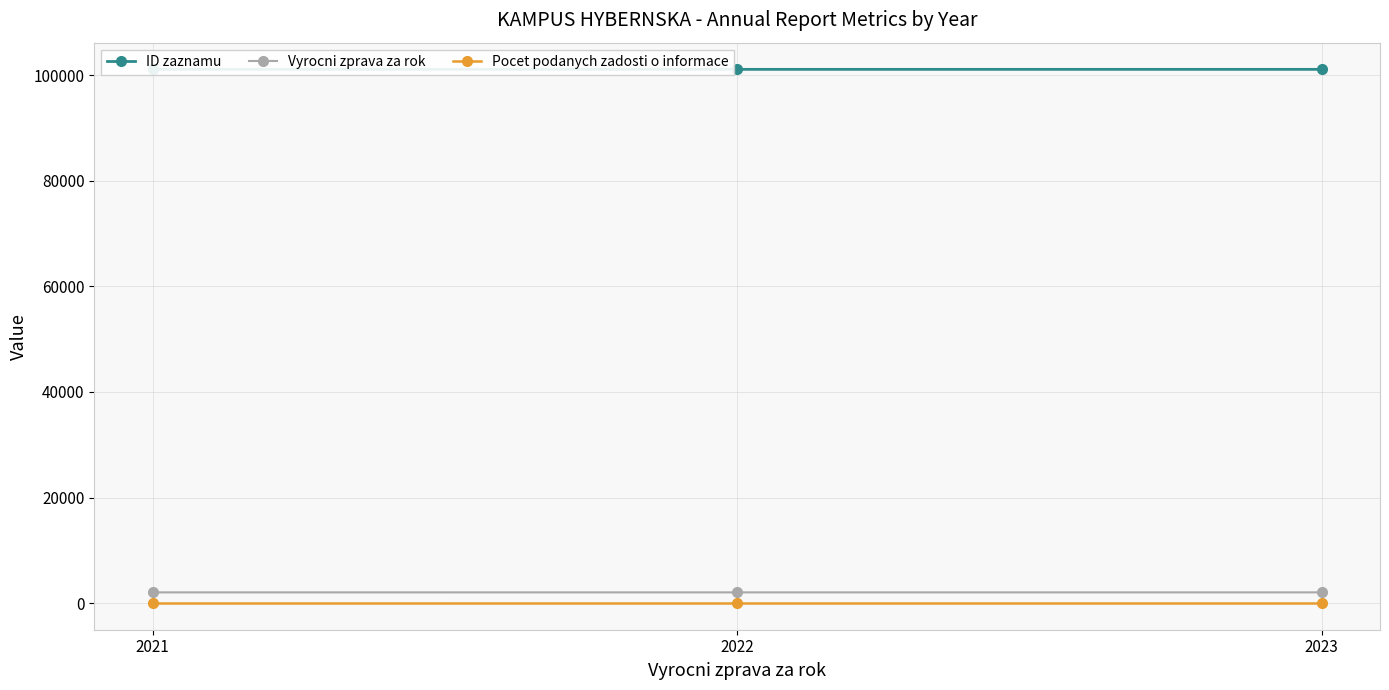

Which category has the lowest value across all series?

2021